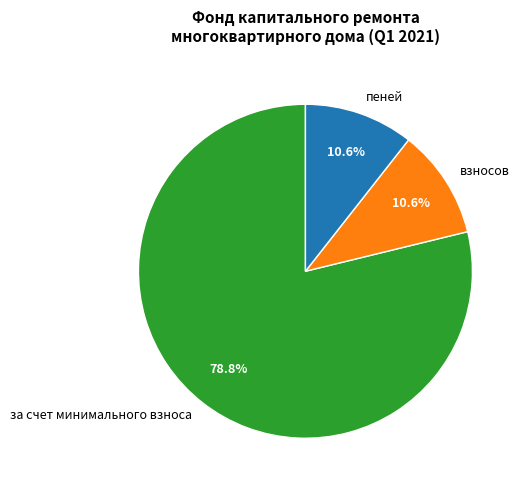

Which category has the biggest portion of the pie?

за счет минимального взноса